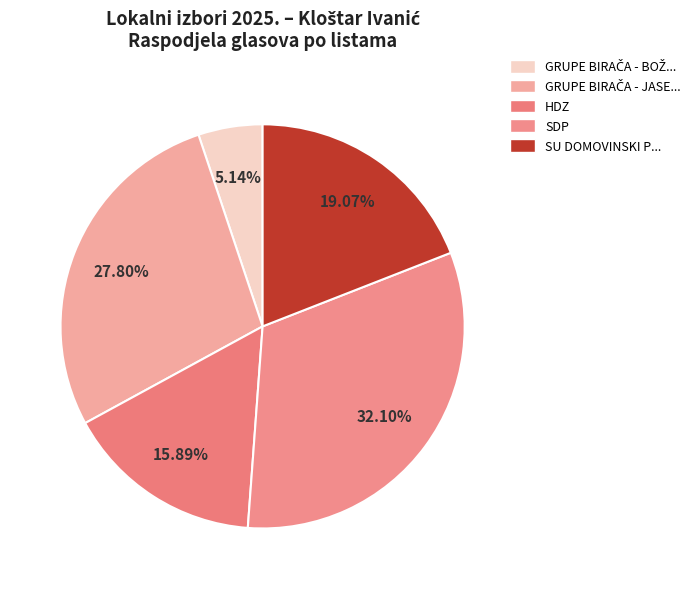

Is there any slice that represents more than half of the pie?

No